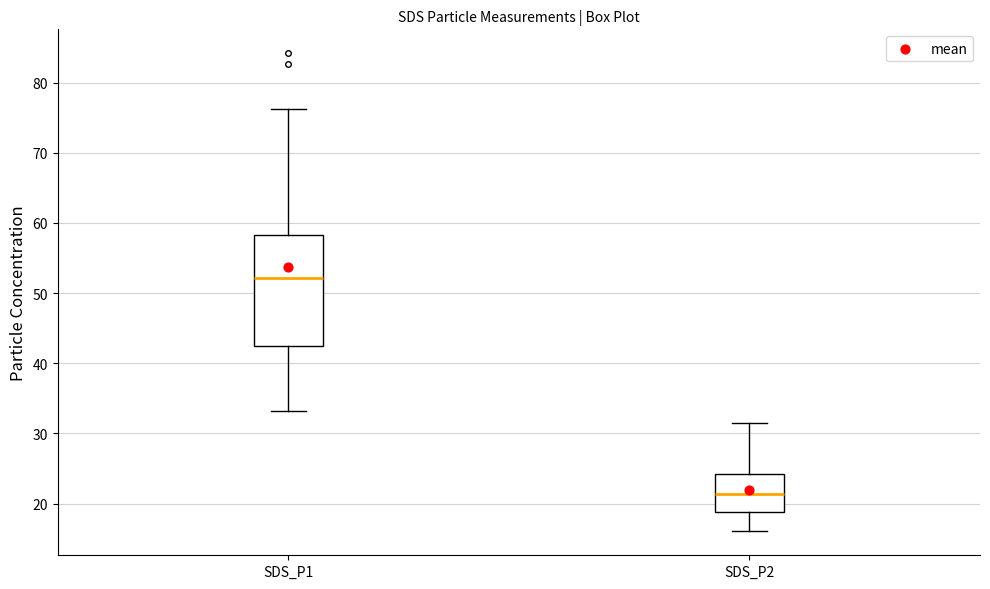

Where does the lower whisker of the box for SDS_P2 end on the y-axis? The values are not printed on the chart, so give them approximately, as read against the axis.

16